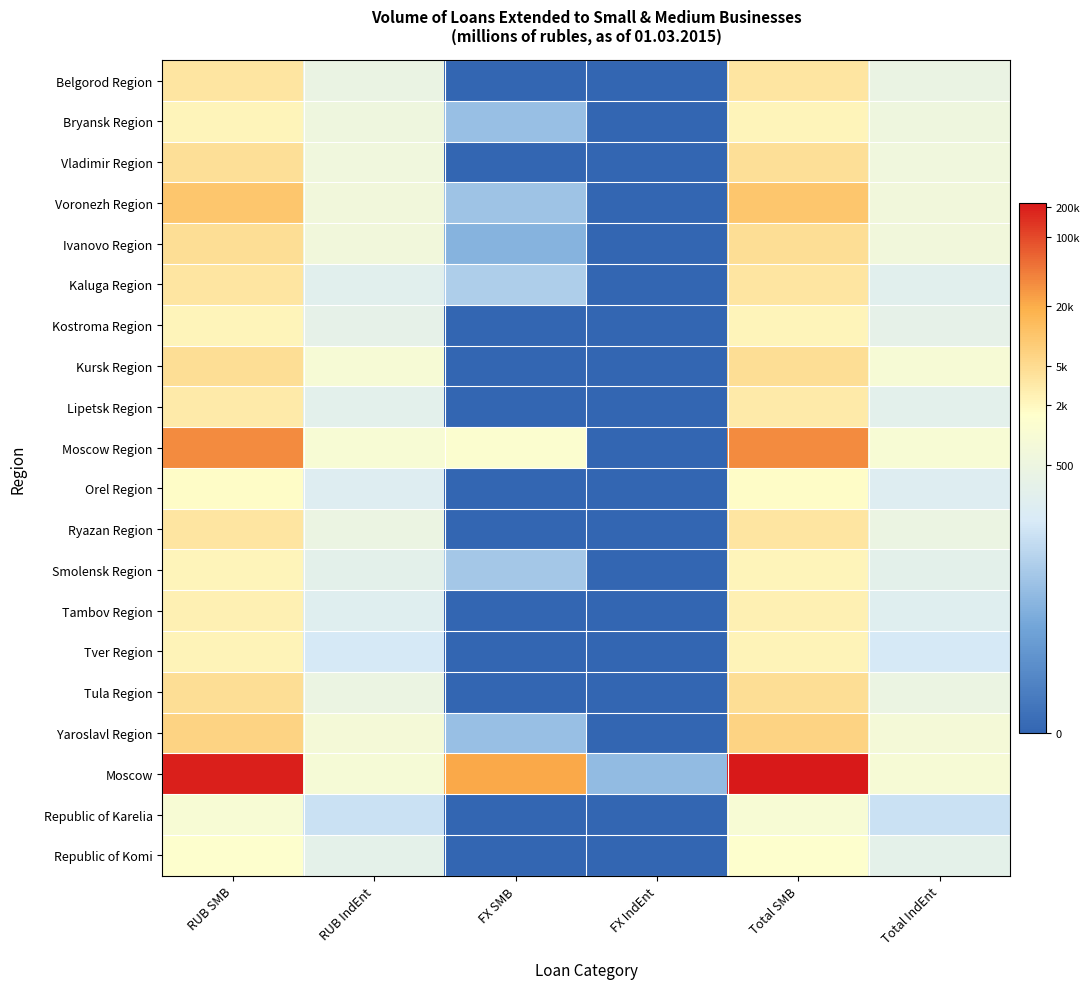

Reading left to right, list all the values displayed in this chart.

Belgorod Region: RUB SMB=8.2	RUB IndEnt=6.0	FX SMB=0.0	FX IndEnt=0.0	Total SMB=8.2	Total IndEnt=6.0
Bryansk Region: RUB SMB=7.7	RUB IndEnt=6.3	FX SMB=3.4	FX IndEnt=0.0	Total SMB=7.7	Total IndEnt=6.3
Vladimir Region: RUB SMB=8.4	RUB IndEnt=6.4	FX SMB=0.0	FX IndEnt=0.0	Total SMB=8.4	Total IndEnt=6.4
Voronezh Region: RUB SMB=9.2	RUB IndEnt=6.5	FX SMB=3.6	FX IndEnt=0.0	Total SMB=9.2	Total IndEnt=6.5
Ivanovo Region: RUB SMB=8.4	RUB IndEnt=6.5	FX SMB=2.9	FX IndEnt=0.0	Total SMB=8.4	Total IndEnt=6.5
Kaluga Region: RUB SMB=8.2	RUB IndEnt=5.5	FX SMB=3.9	FX IndEnt=0.0	Total SMB=8.2	Total IndEnt=5.5
Kostroma Region: RUB SMB=7.7	RUB IndEnt=5.8	FX SMB=0.0	FX IndEnt=0.0	Total SMB=7.7	Total IndEnt=5.8
Kursk Region: RUB SMB=8.5	RUB IndEnt=6.8	FX SMB=0.0	FX IndEnt=0.0	Total SMB=8.5	Total IndEnt=6.8
Lipetsk Region: RUB SMB=8.0	RUB IndEnt=5.6	FX SMB=0.0	FX IndEnt=0.0	Total SMB=8.0	Total IndEnt=5.6
Moscow Region: RUB SMB=10.4	RUB IndEnt=6.9	FX SMB=7.2	FX IndEnt=0.0	Total SMB=10.5	Total IndEnt=6.9
Orel Region: RUB SMB=7.5	RUB IndEnt=5.3	FX SMB=0.0	FX IndEnt=0.0	Total SMB=7.5	Total IndEnt=5.3
Ryazan Region: RUB SMB=8.2	RUB IndEnt=6.1	FX SMB=0.0	FX IndEnt=0.0	Total SMB=8.2	Total IndEnt=6.1
Smolensk Region: RUB SMB=7.7	RUB IndEnt=5.6	FX SMB=3.7	FX IndEnt=0.0	Total SMB=7.7	Total IndEnt=5.6
Tambov Region: RUB SMB=7.8	RUB IndEnt=5.4	FX SMB=0.0	FX IndEnt=0.0	Total SMB=7.8	Total IndEnt=5.4
Tver Region: RUB SMB=7.8	RUB IndEnt=4.9	FX SMB=0.0	FX IndEnt=0.0	Total SMB=7.8	Total IndEnt=4.9
Tula Region: RUB SMB=8.4	RUB IndEnt=6.1	FX SMB=0.0	FX IndEnt=0.0	Total SMB=8.4	Total IndEnt=6.1
Yaroslavl Region: RUB SMB=8.8	RUB IndEnt=6.7	FX SMB=3.4	FX IndEnt=0.0	Total SMB=8.8	Total IndEnt=6.7
Moscow: RUB SMB=12.2	RUB IndEnt=6.8	FX SMB=10.0	FX IndEnt=3.3	Total SMB=12.3	Total IndEnt=6.8
Republic of Karelia: RUB SMB=6.9	RUB IndEnt=4.6	FX SMB=0.0	FX IndEnt=0.0	Total SMB=6.9	Total IndEnt=4.6
Republic of Komi: RUB SMB=7.3	RUB IndEnt=5.7	FX SMB=0.0	FX IndEnt=0.0	Total SMB=7.3	Total IndEnt=5.7